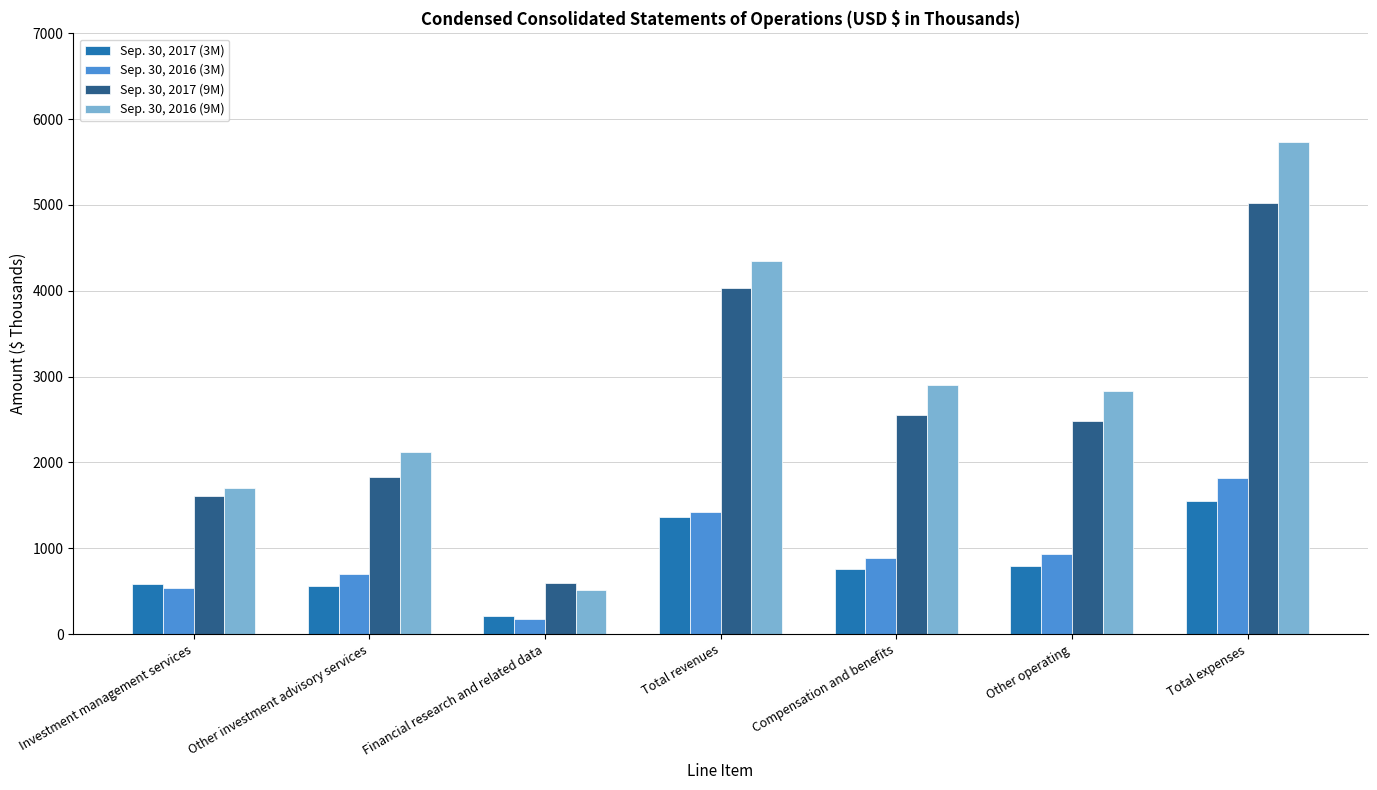

What are all the series names shown in the legend?

Sep. 30, 2017 (3M), Sep. 30, 2016 (3M), Sep. 30, 2017 (9M), Sep. 30, 2016 (9M)